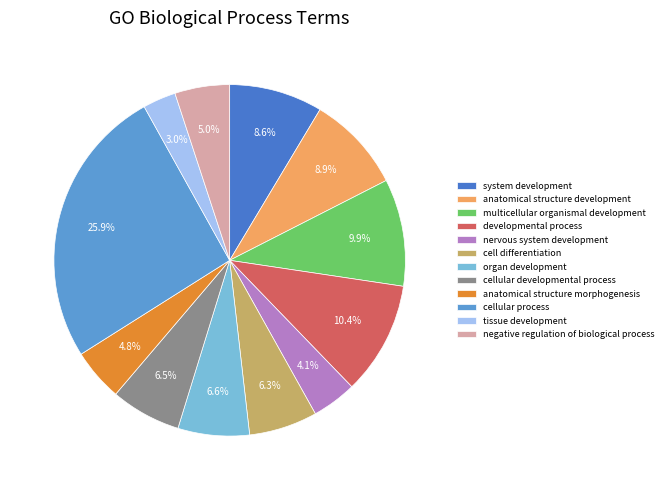

Count the number of slices in the pie.

12